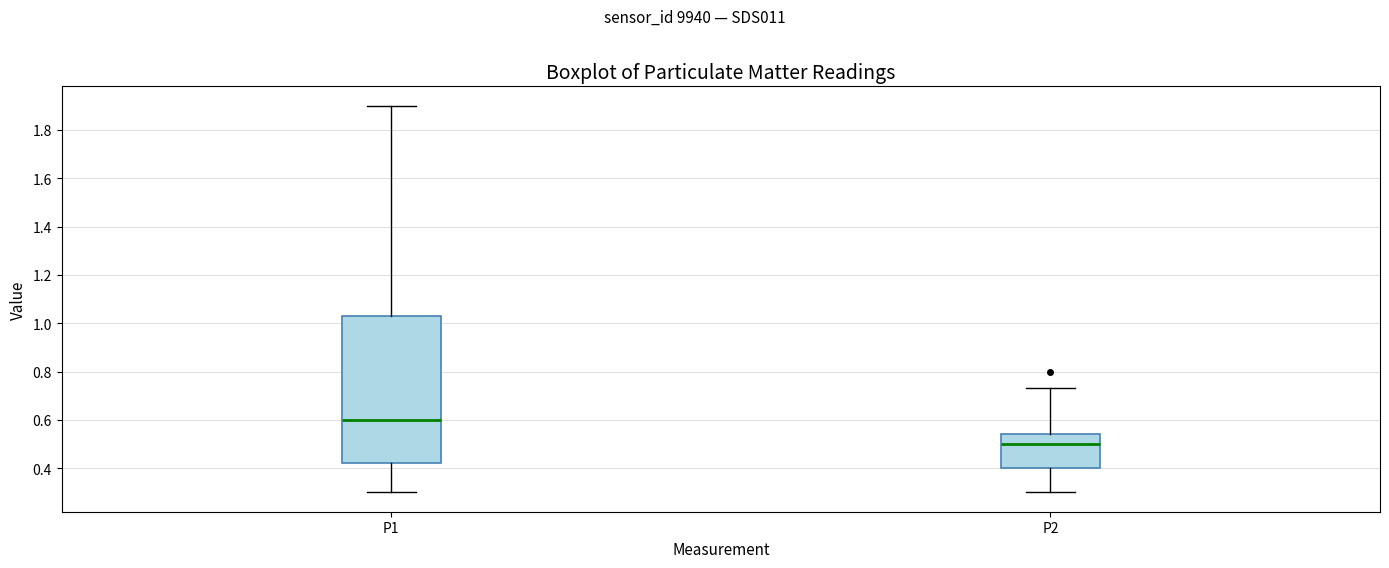

Reading left to right, transcribe this box plot: for each box, give where its median line is, the range the box spans, and where its two whiskers end, as read against the y-axis. The values are not printed on the chart, so give them approximately, as read against the axis.

P1: median 0.60, box 0.42 to 1.04, whiskers 0.30 to 1.90
P2: median 0.50, box 0.40 to 0.54, whiskers 0.30 to 0.74